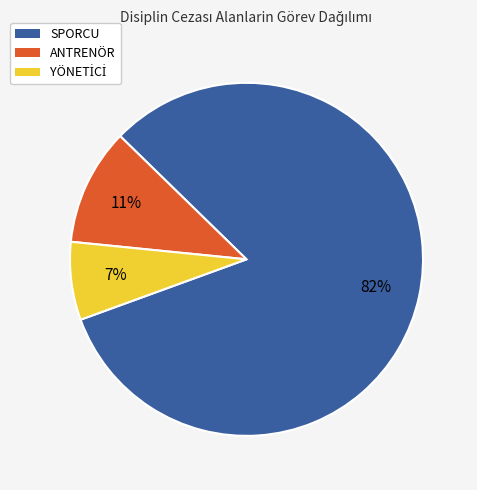

To the nearest percent, what is the difference between the largest and smallest slice percentages?

75%